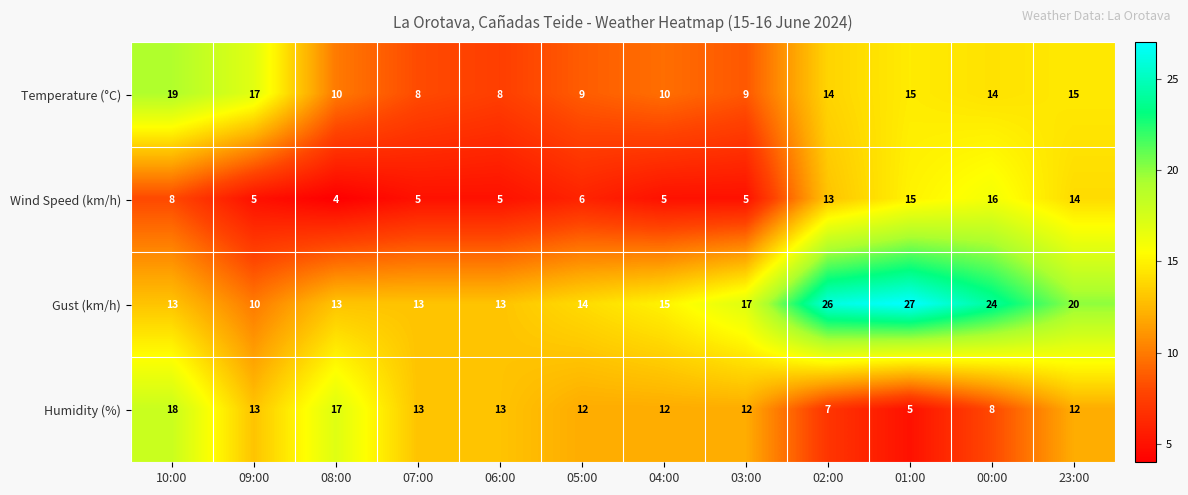

Which series has the largest total across all categories?

Gust (km/h)